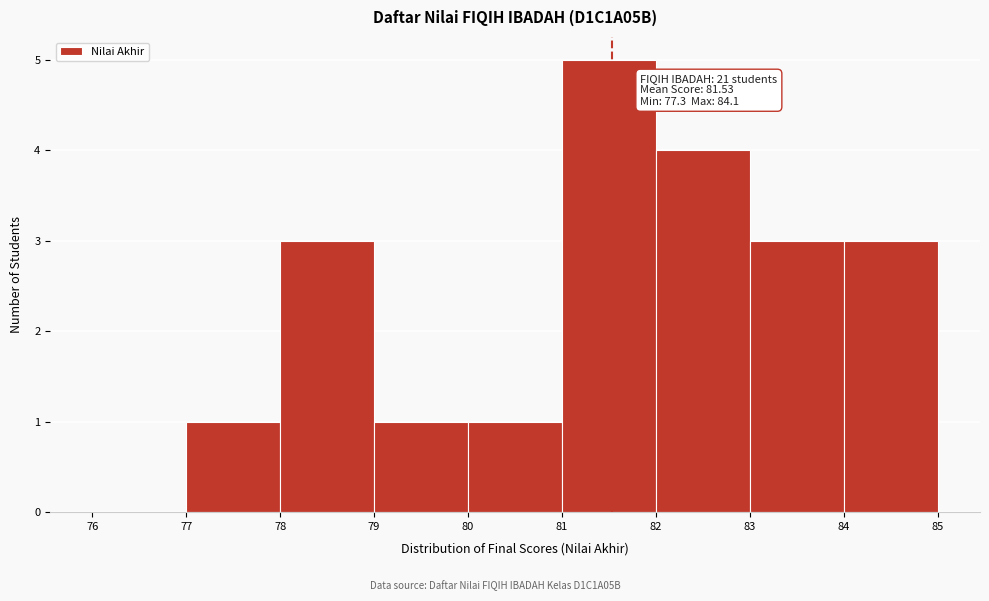

Over which range of the x-axis is the bar tallest?

81 to 82